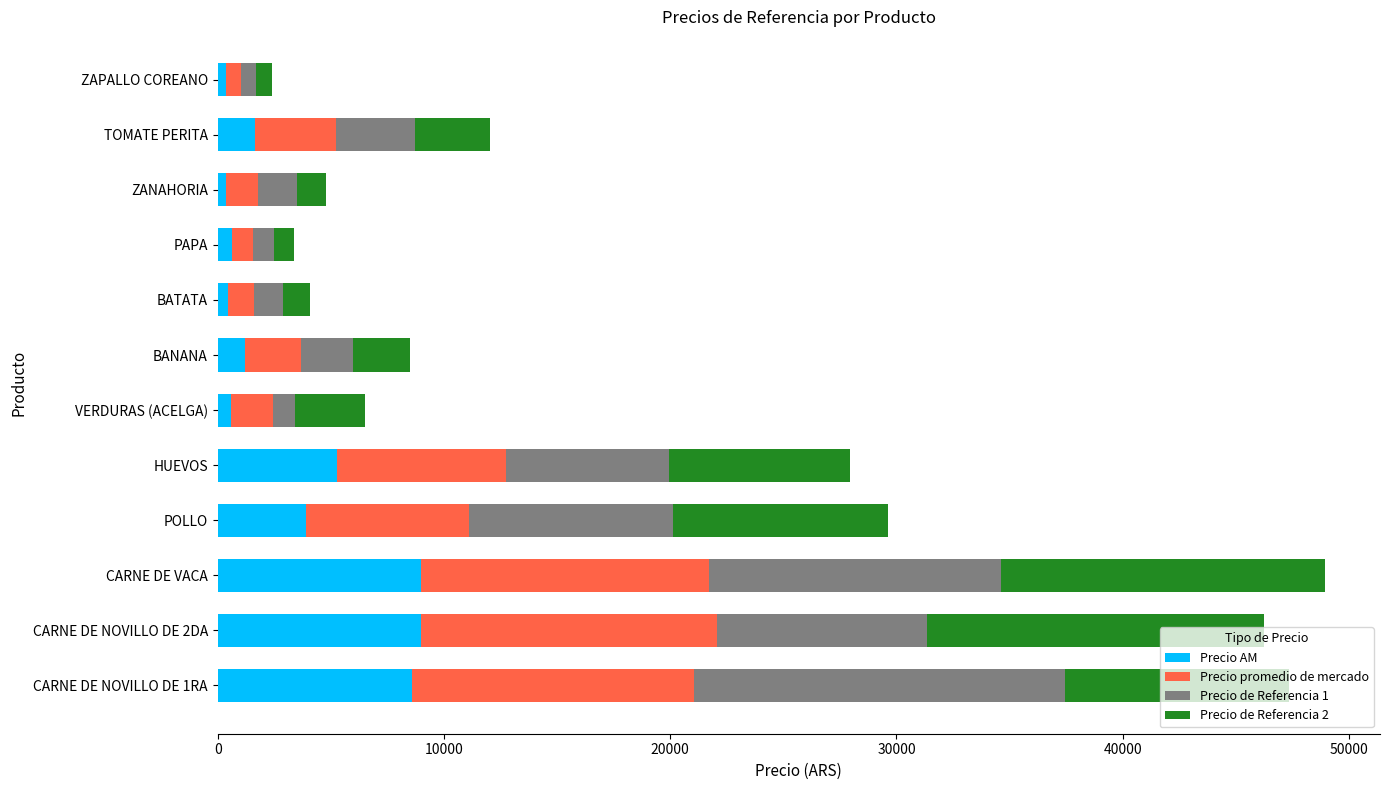

What is the total value across all series at CARNE DE VACA?

48923.3